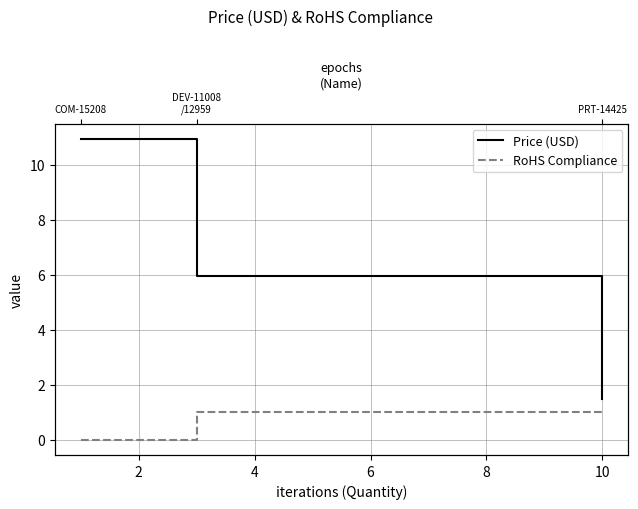

How many lines are shown in the chart?

2